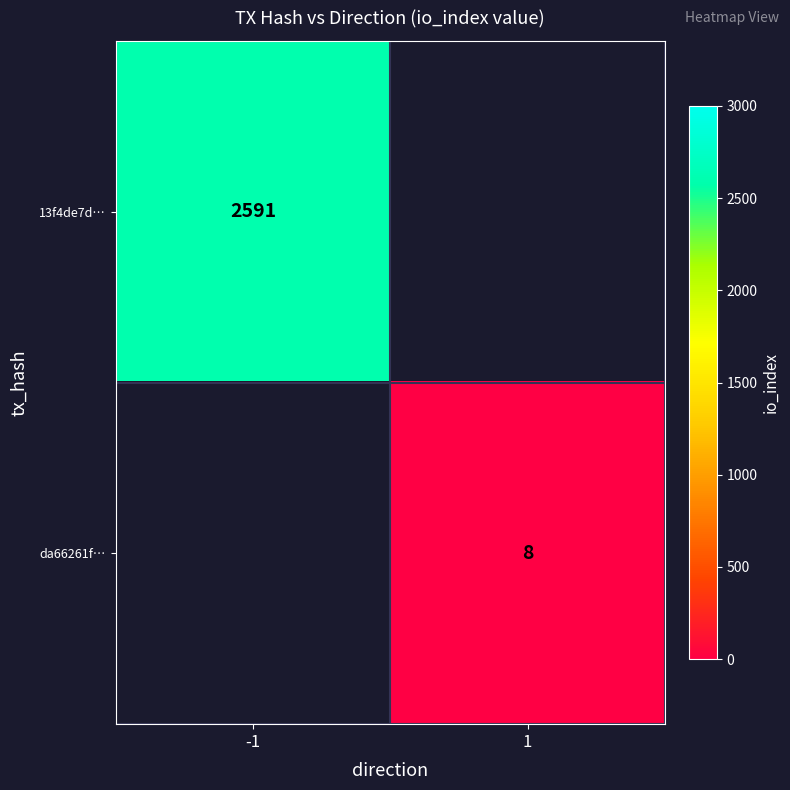

The value of da66261f… at 1 is 2. True or false?

False